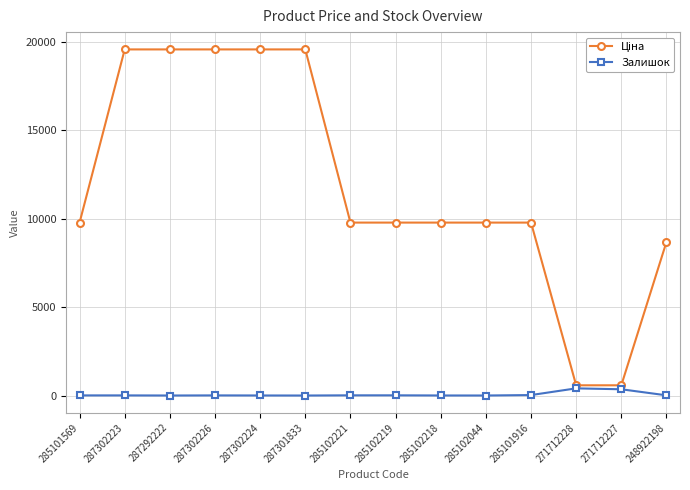

Is it true that Залишок equals 7.0 at 285101569?

True